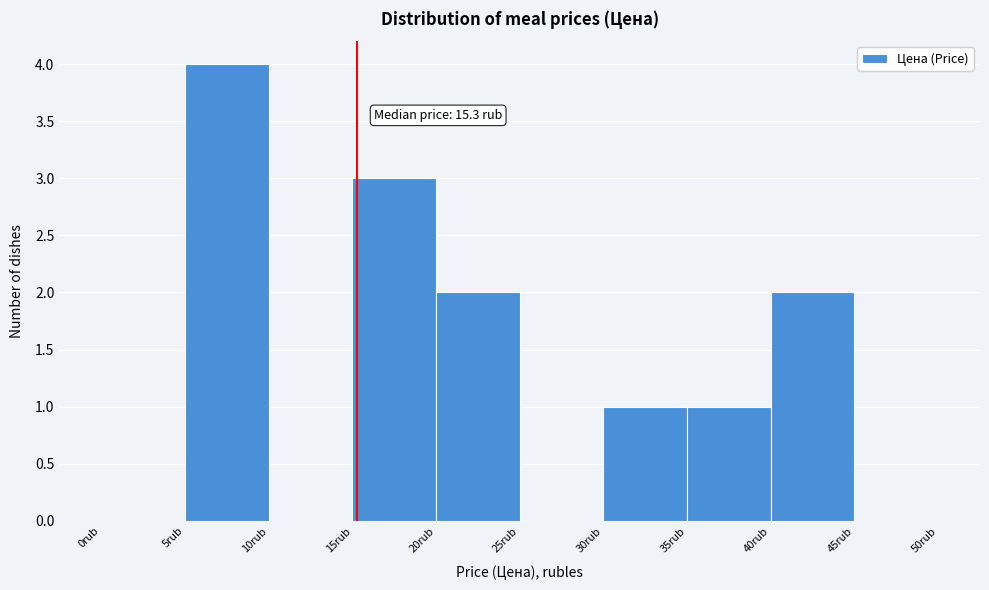

Which range on the x-axis has the tallest bar?

5 to 10